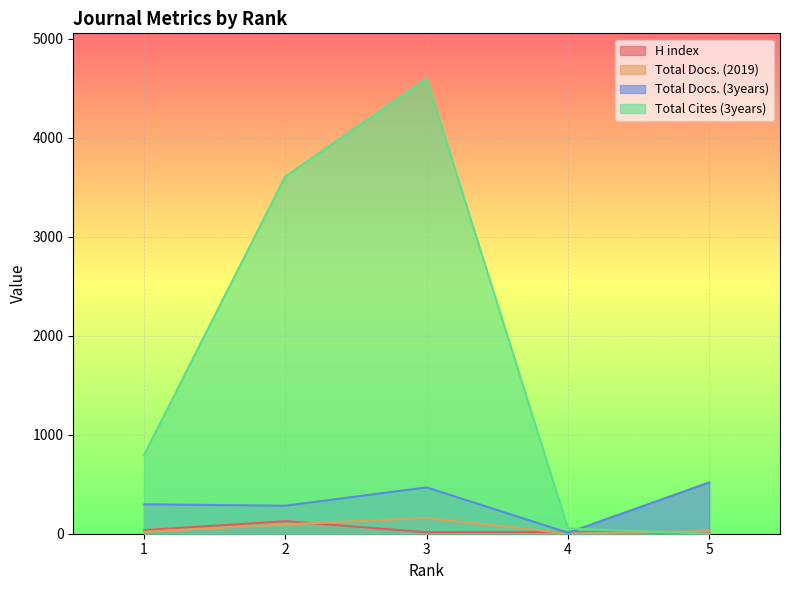

Between which two adjacent categories do Total Cites (3years) and Total Docs. (3years) first intersect?

4 and 5